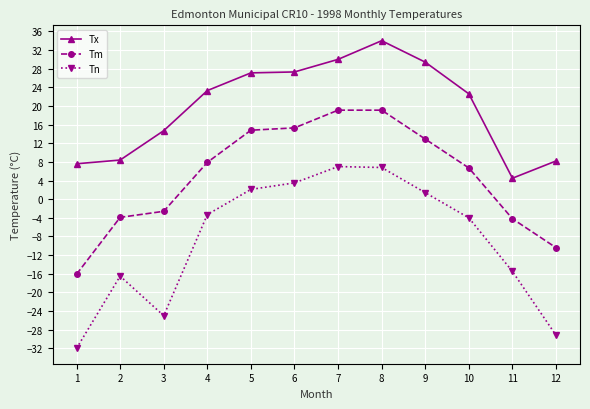

True or false: Tx has more than 0 points higher than both neighbors.

True